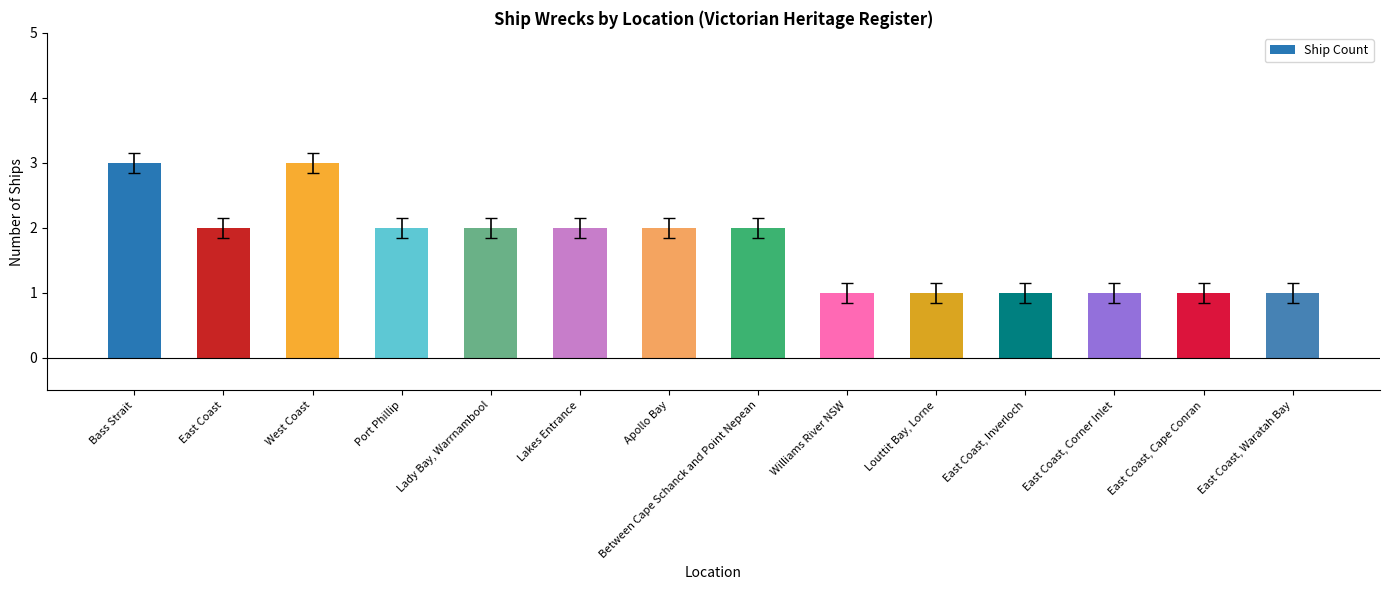

What is the smallest value displayed?

1